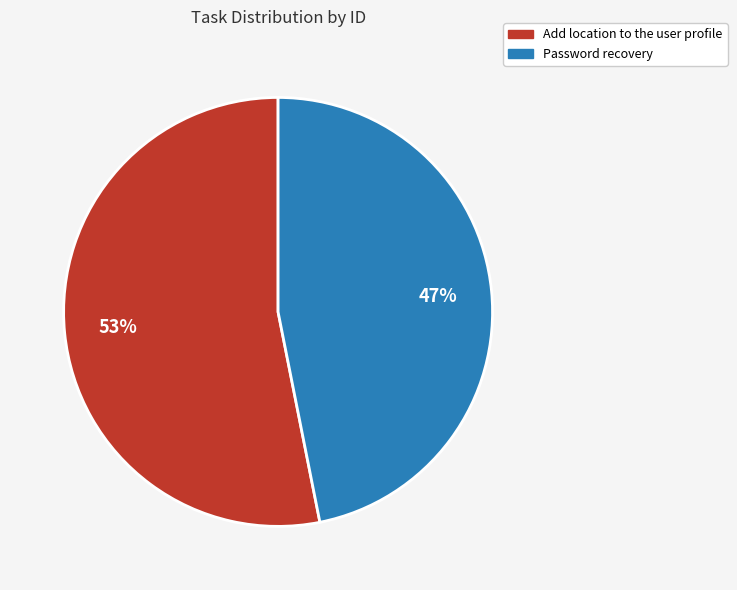

Rank the categories by value from lowest to highest.

Password recovery, Add location to the user profile